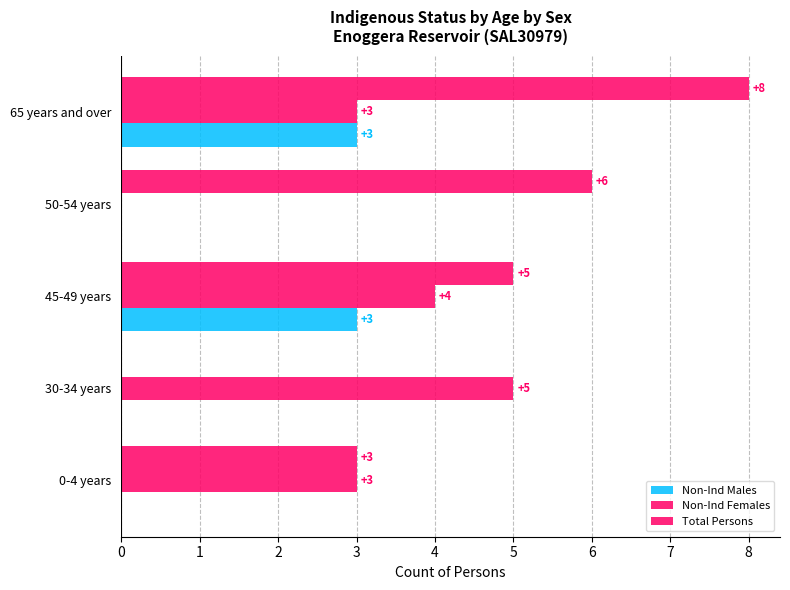

How many positive values does the Total Persons series have?

4